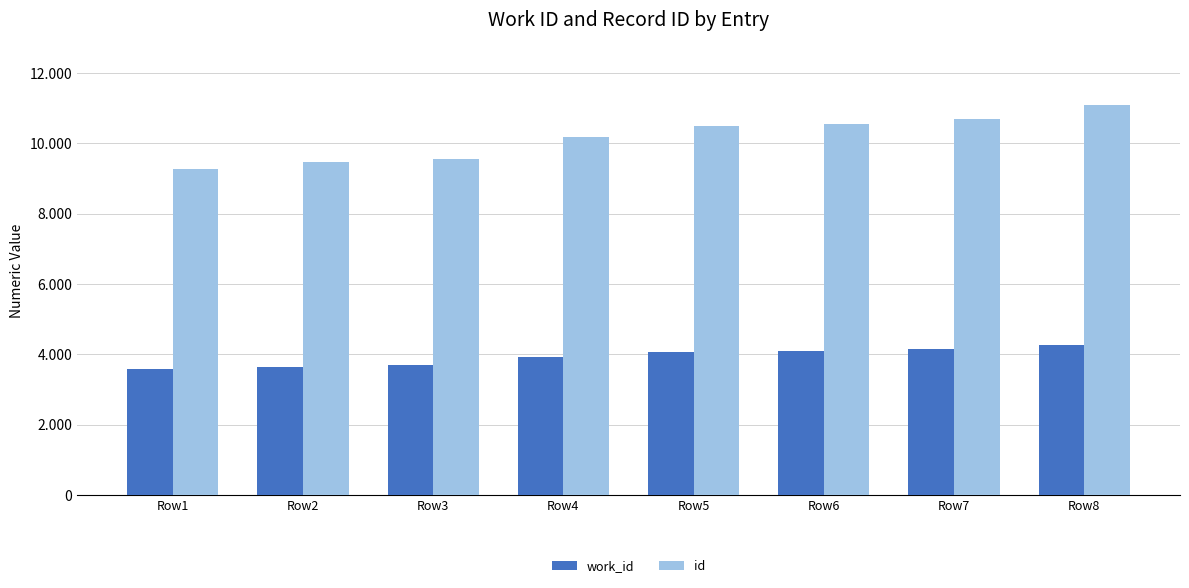

What is the value of the id bar at the 8th from the left?

11088